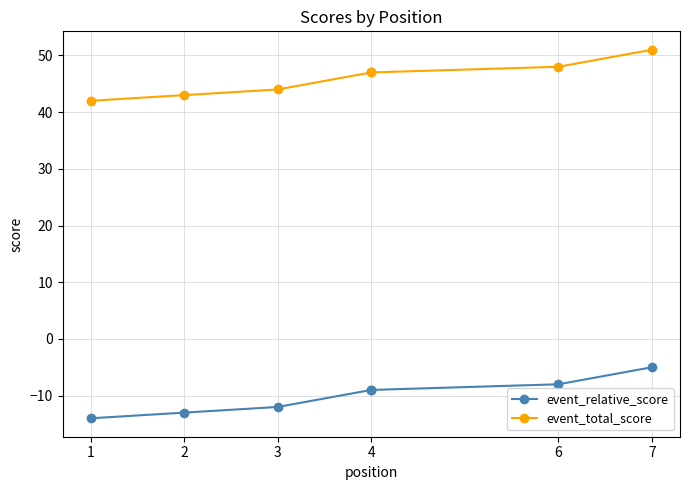

Where is event_total_score nearest to the value 46?

4